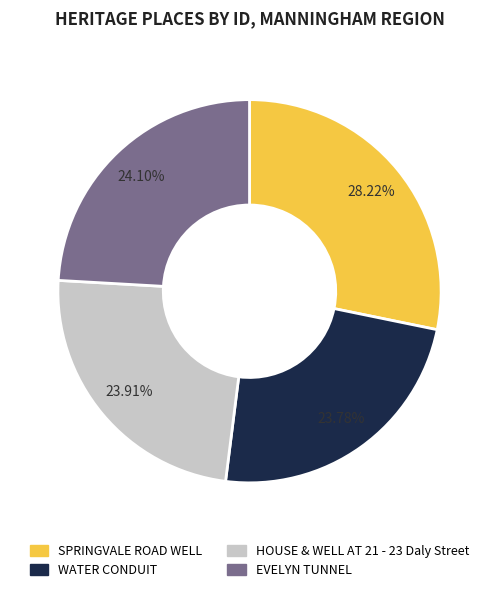

What percentage is the SPRINGVALE ROAD WELL slice, to the nearest percent?

28%